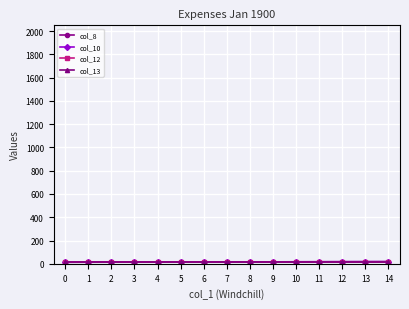

How many categories are shown in the chart?

15